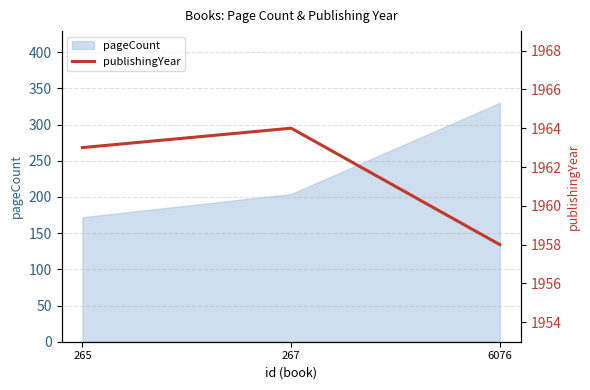

The value at 6076 is 1958. True or false?

True